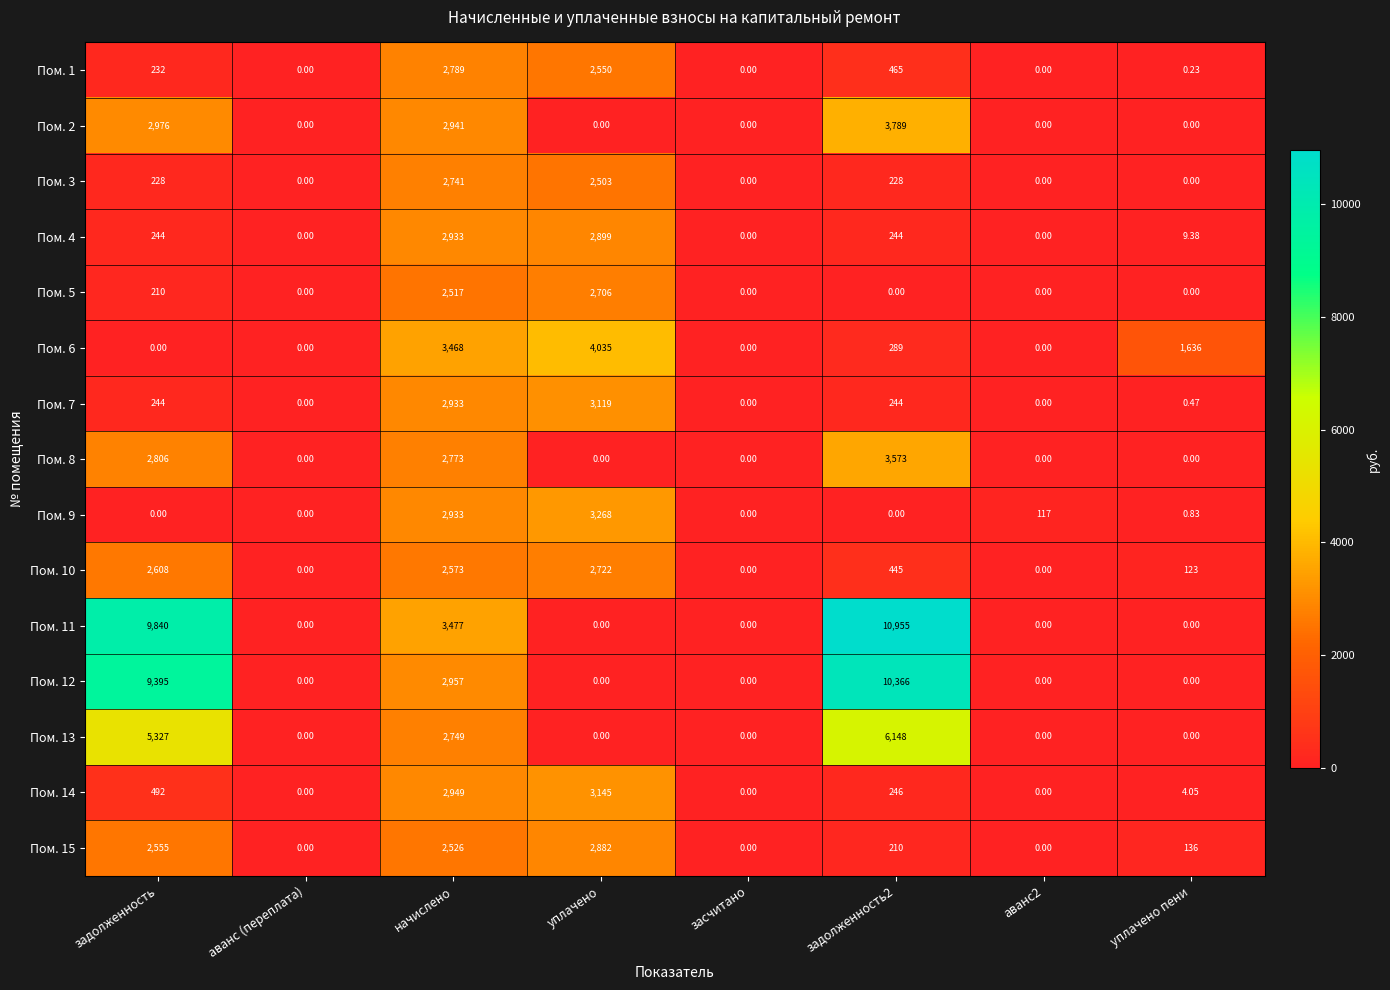

How many data points does each series have?

8